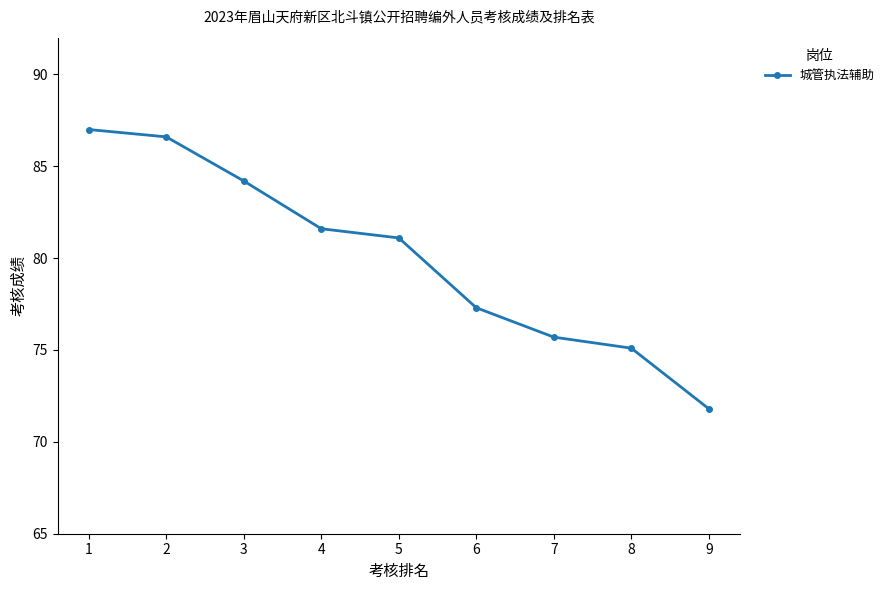

Reading left to right, list all the values displayed in this chart.

1=87.0	2=86.6	3=84.2	4=81.6	5=81.1	6=77.3	7=75.7	8=75.1	9=71.8